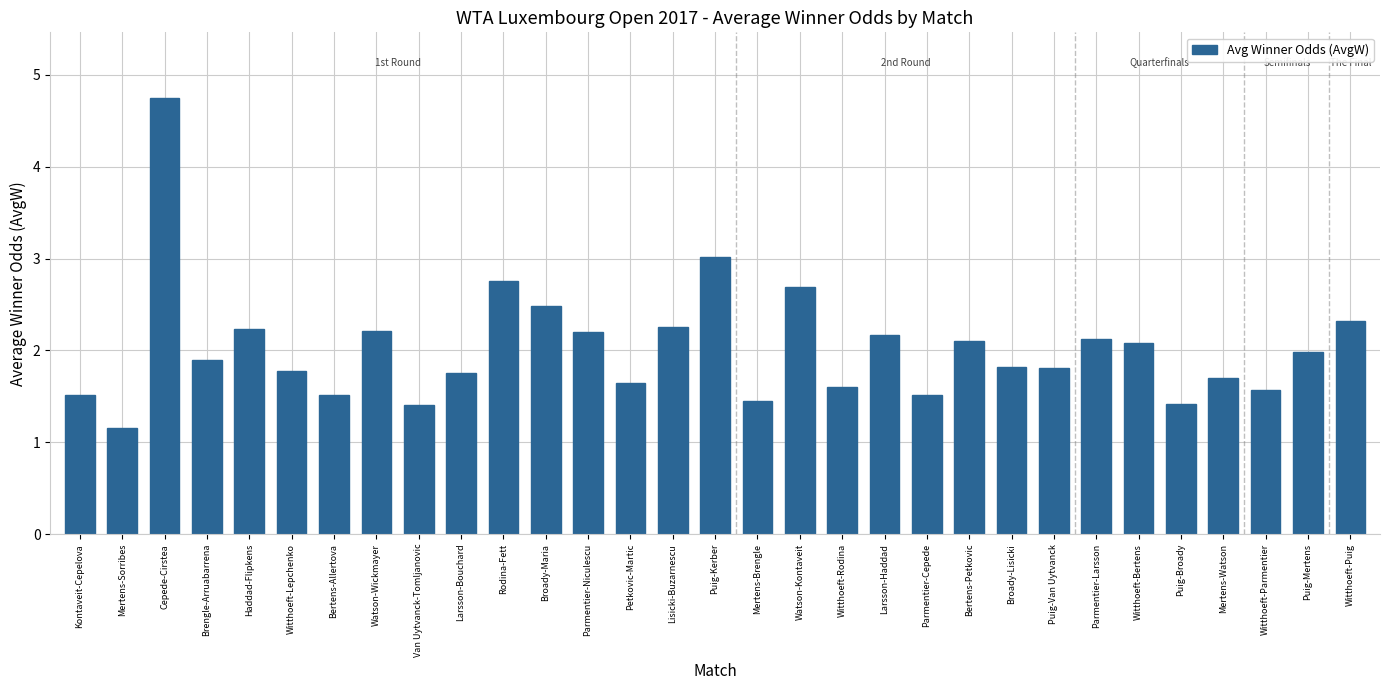

What is the smallest value displayed?

1.2